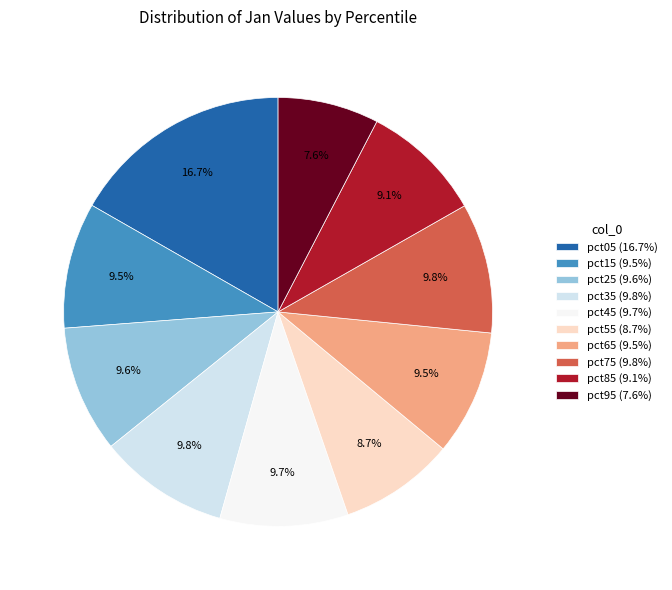

How many slices are in this pie chart?

10